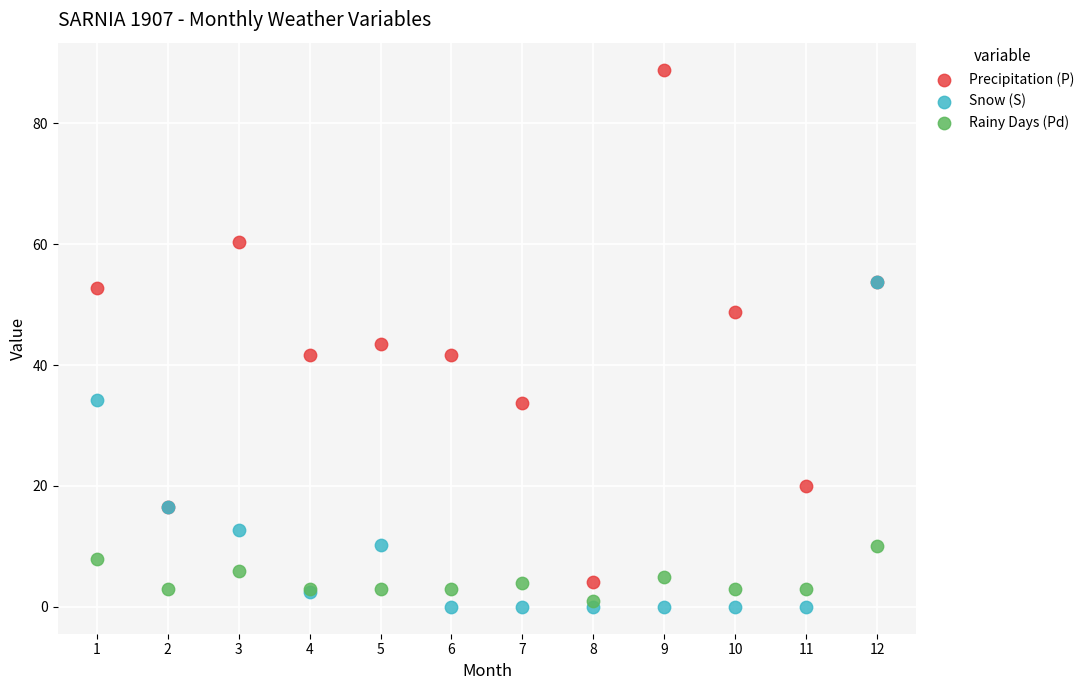

What are all the series names shown in the legend?

Precipitation (P), Snow (S), Rainy Days (Pd)